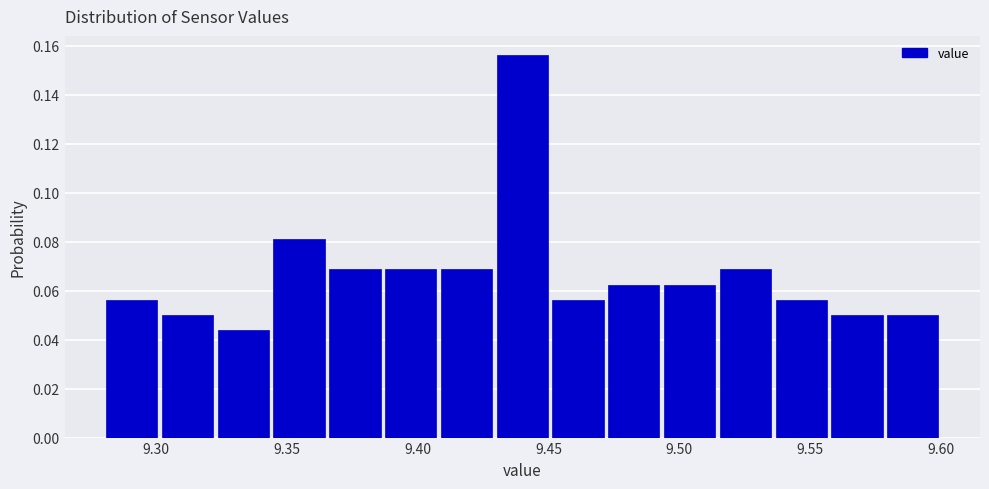

Which range on the x-axis has the tallest bar?

9.430 to 9.450